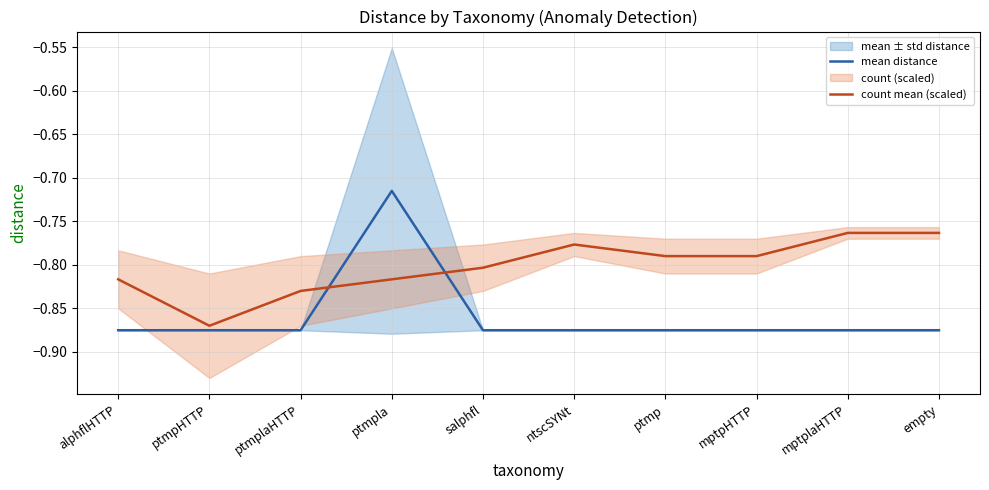

How many interior local valleys does the count mean (scaled) series have?

1